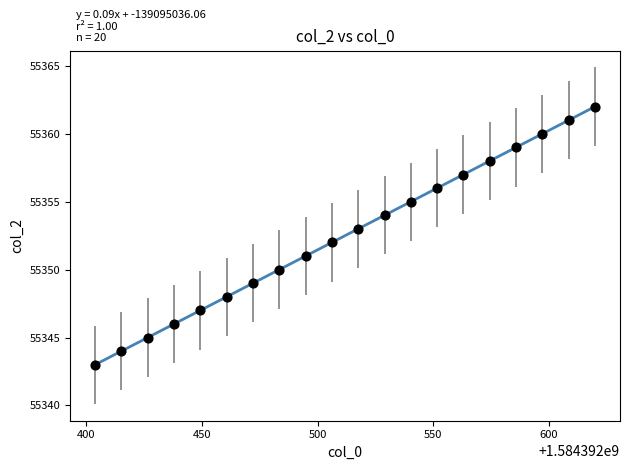

What is the range of Y values (max minus min)?

19